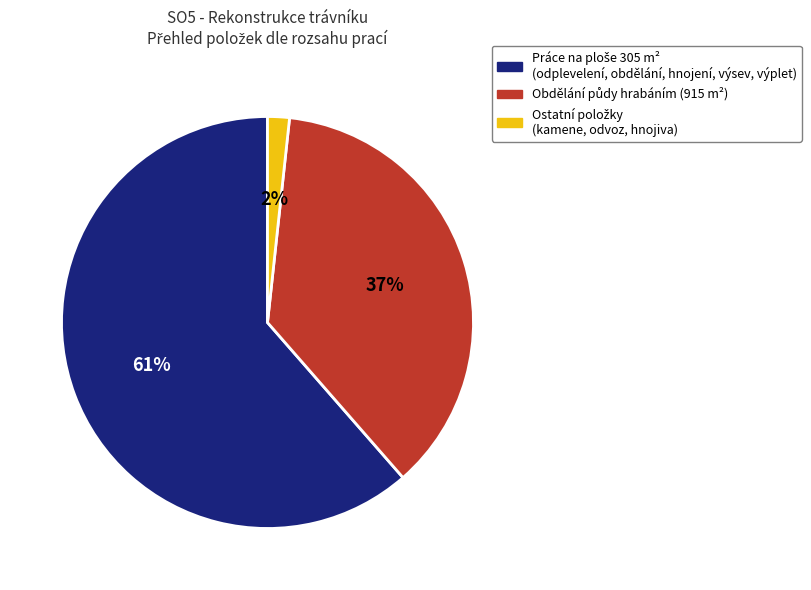

Is there a majority slice in this chart?

Yes